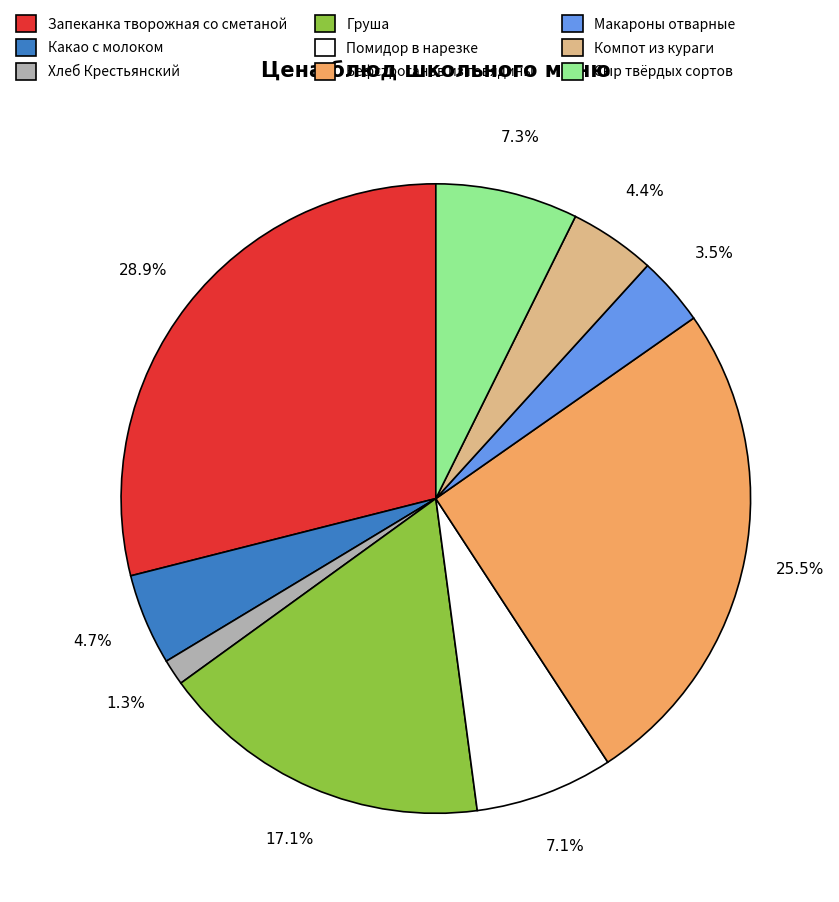

Does Бефстроганов из говядины represent more than half of the total?

No